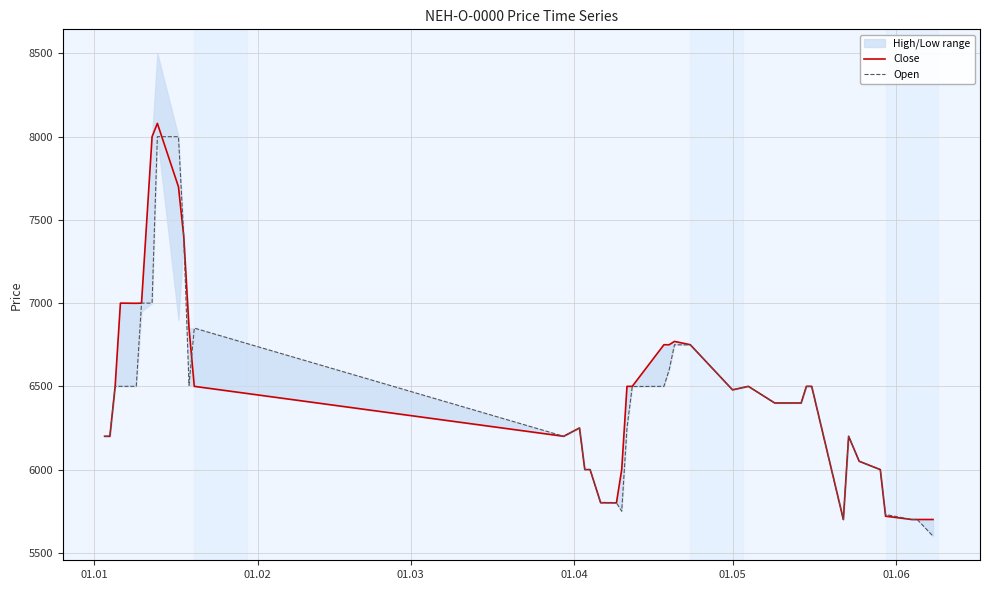

What is the minimum value shown in the chart?

5600